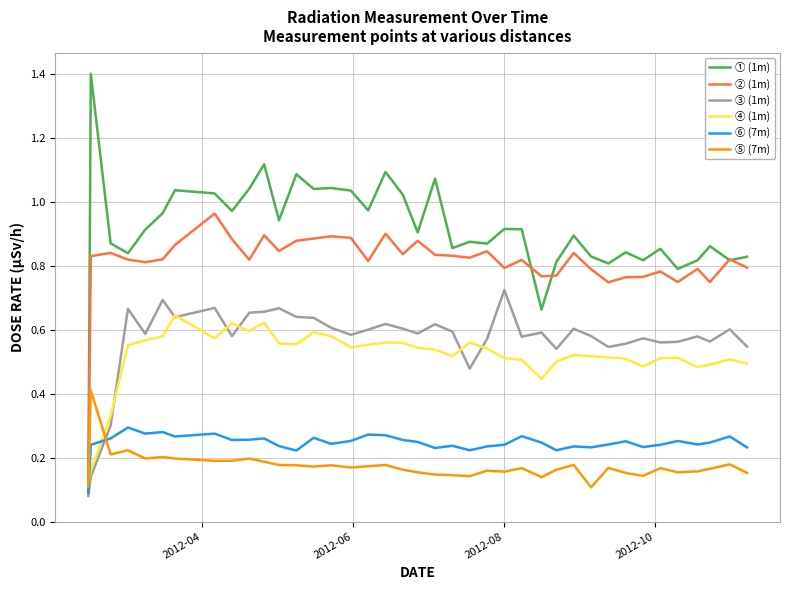

What is the maximum value shown in the chart?

1.4